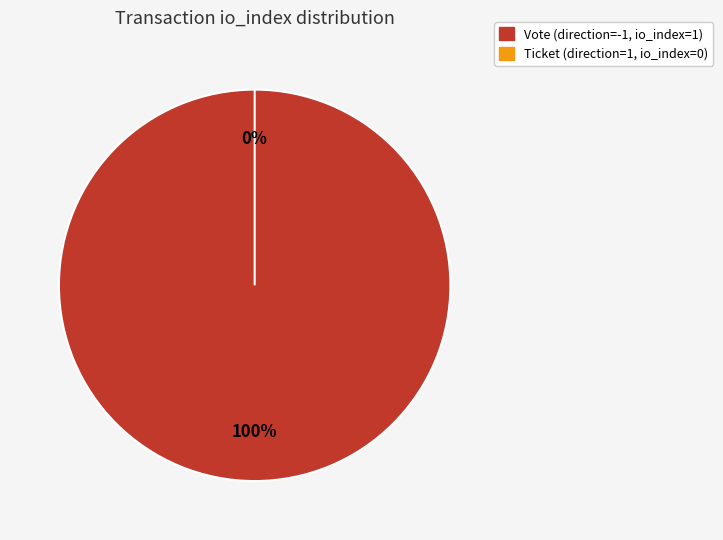

Is Ticket (tx_type) the majority of the pie?

No